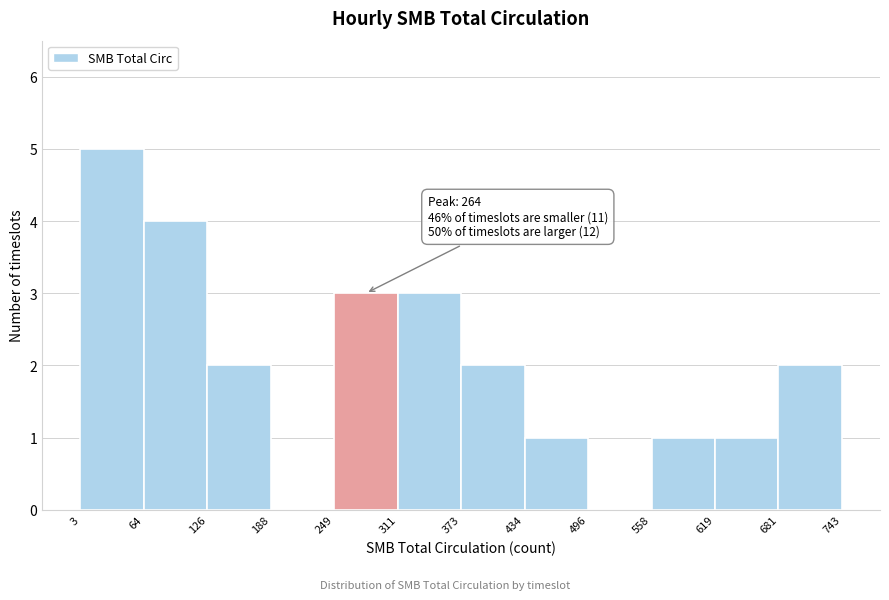

Over which range of the x-axis is the bar tallest?

3 to 64